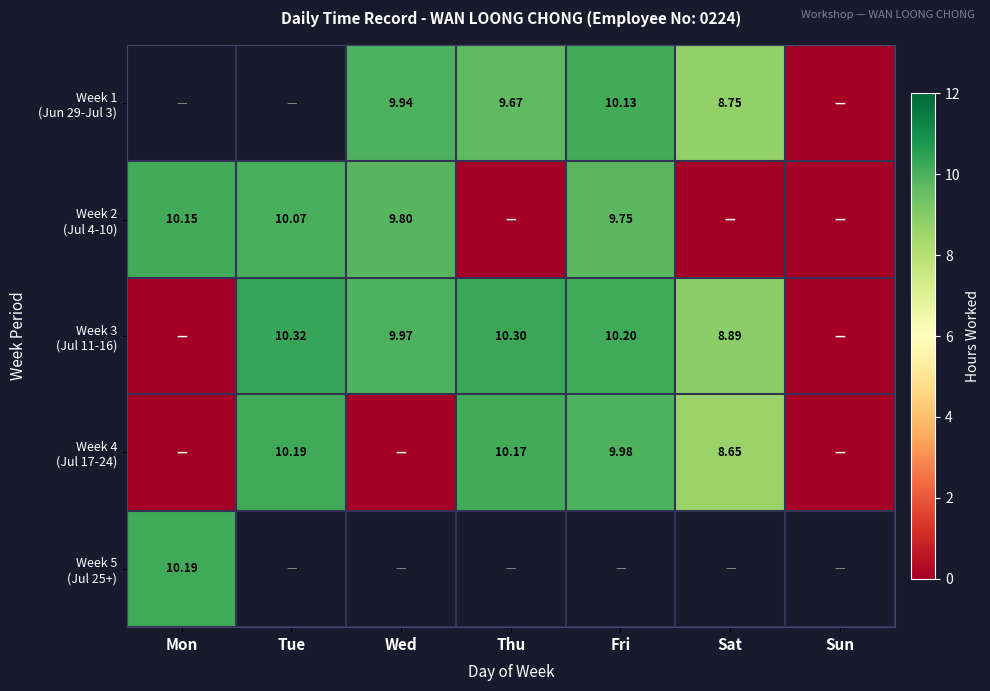

Is it true that Week 3 (Jul 11-16) equals 4.2 at Wed?

False